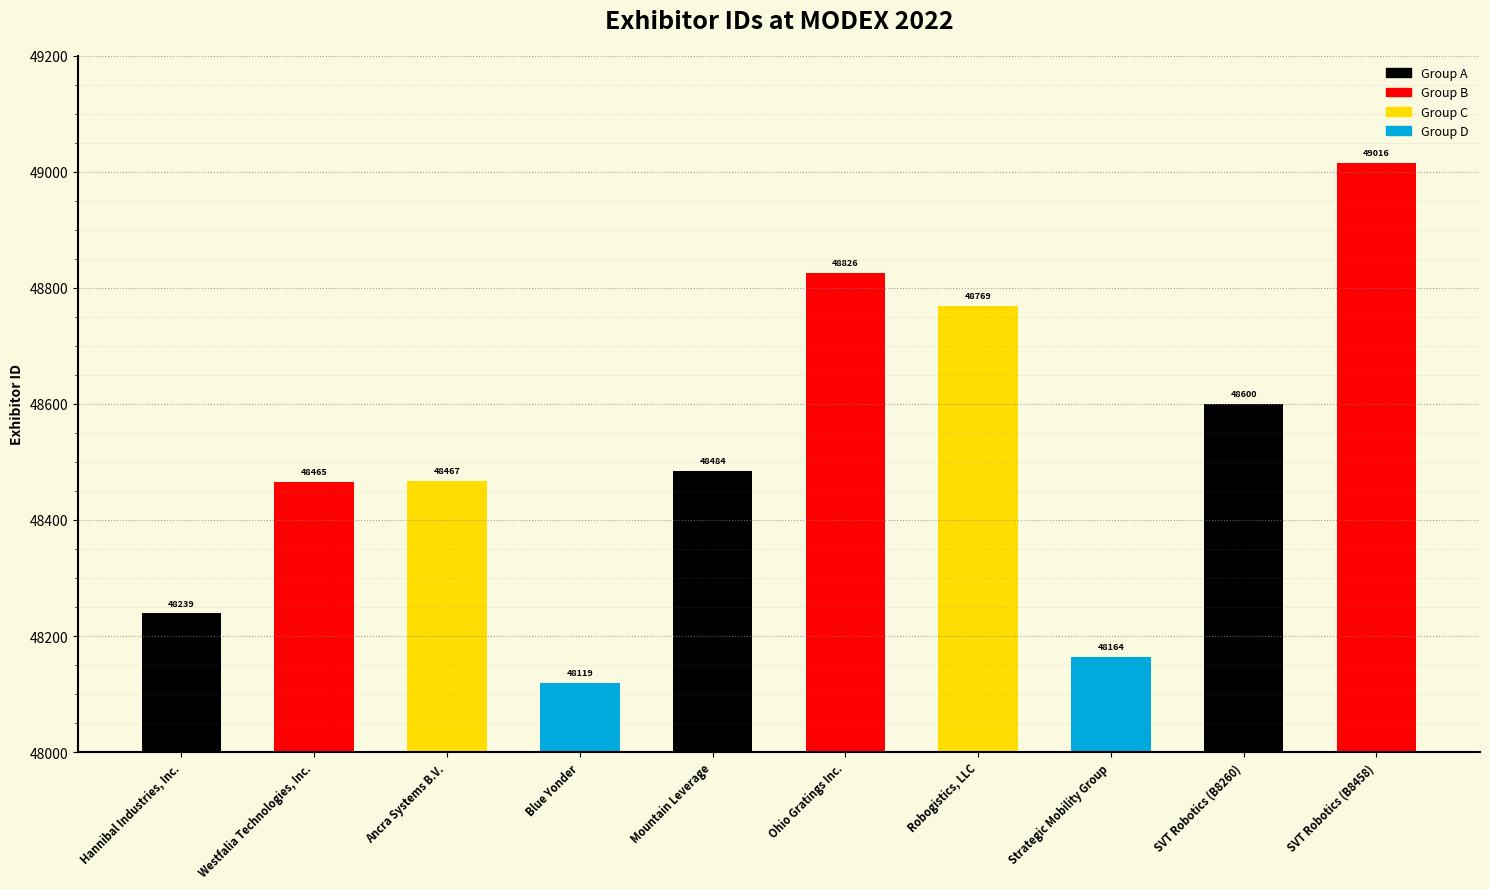

Reading left to right, transcribe all the data shown in this chart.

Hannibal Industries, Inc.=48239	Westfalia Technologies, Inc.=48465	Ancra Systems B.V.=48467	Blue Yonder=48119	Mountain Leverage=48484	Ohio Gratings Inc.=48826	Robogistics, LLC=48769	Strategic Mobility Group=48164	SVT Robotics (B8260)=48600	SVT Robotics (B8458)=49016